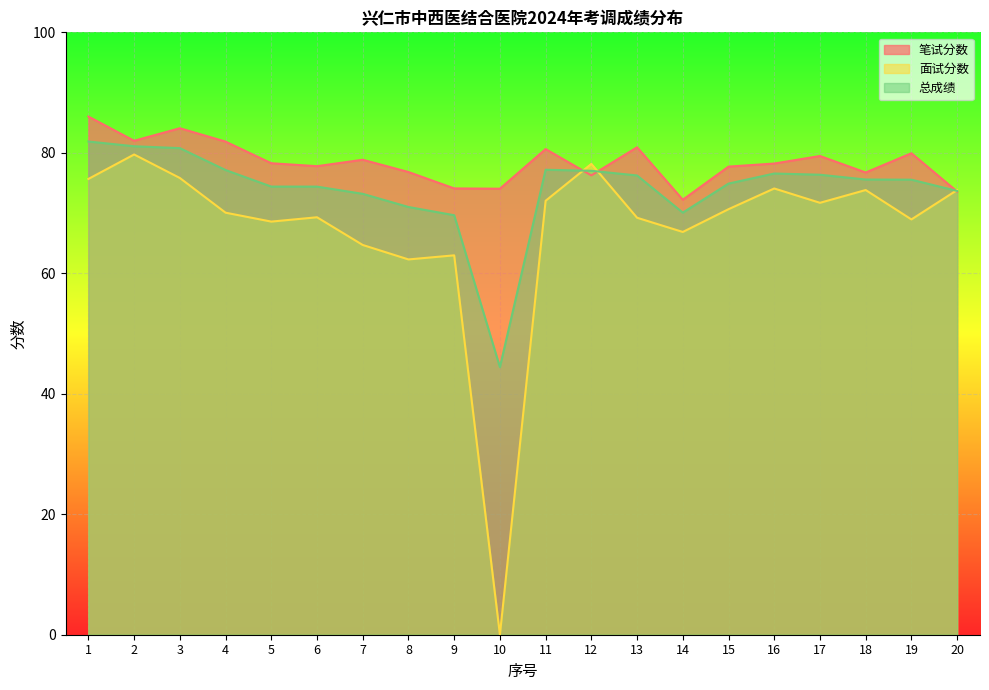

Where does the 总成绩 series first go above 75?

1